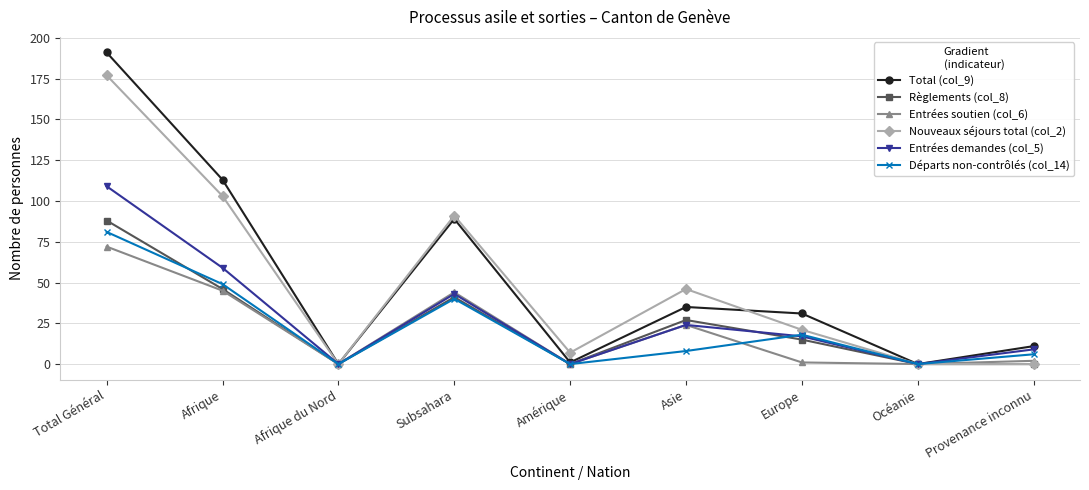

What is the sum of all Total (col_9) values?

471